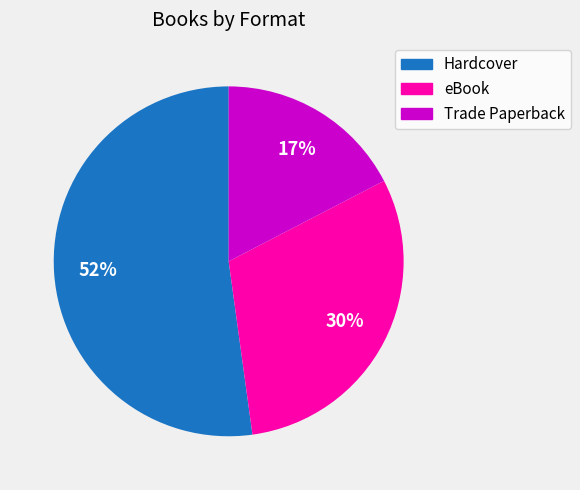

The Trade Paperback slice represents 17% of the pie. True or false?

True